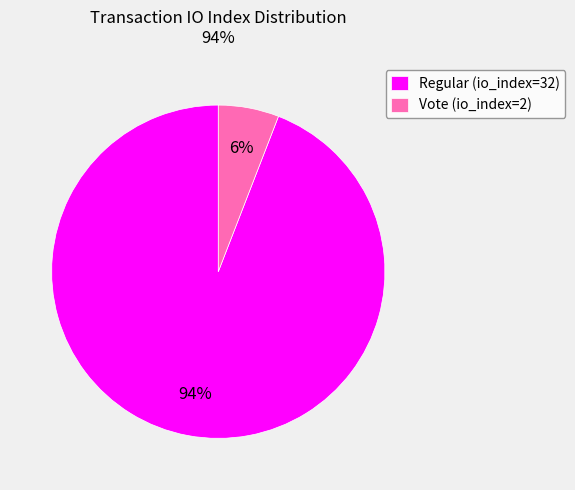

Is it true that Regular (io_index=32) is 99% of the pie?

False